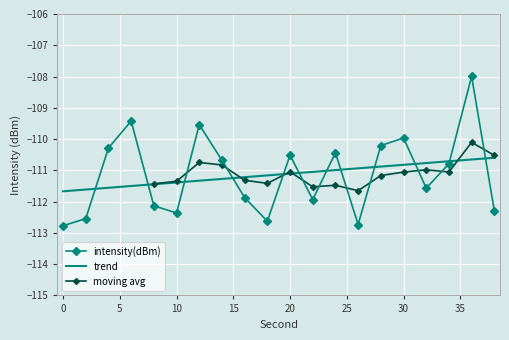

Reading left to right, extract all data points from this chart.

-112.8	-112.5	-110.3	-109.4	-112.1	-112.4	-109.5	-110.7	-111.9	-112.6	-110.5	-111.9	-110.4	-112.7	-110.2	-110.0	-111.6	-110.8	-108.0	-112.3